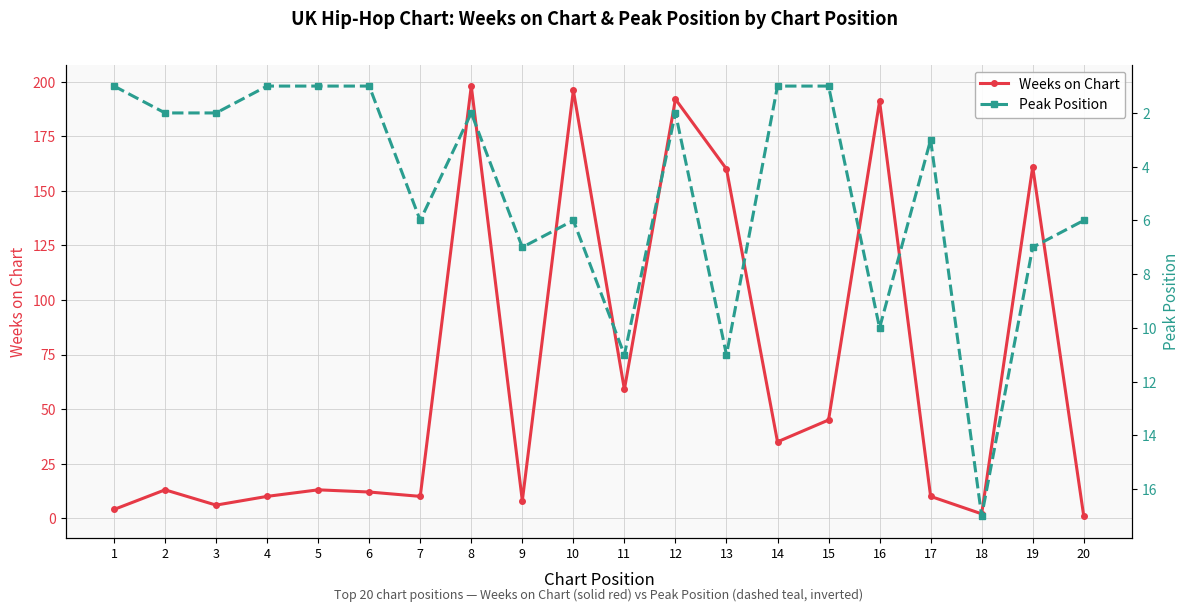

What is the total value across all series at 14?

36